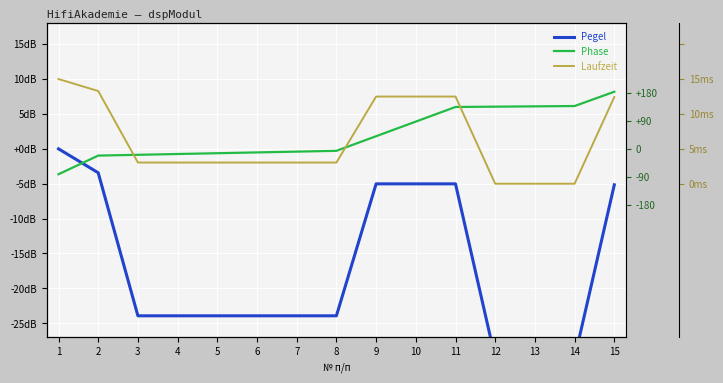

Rank the series by their maximum value, from highest to lowest.

Laufzeit, Phase, Pegel